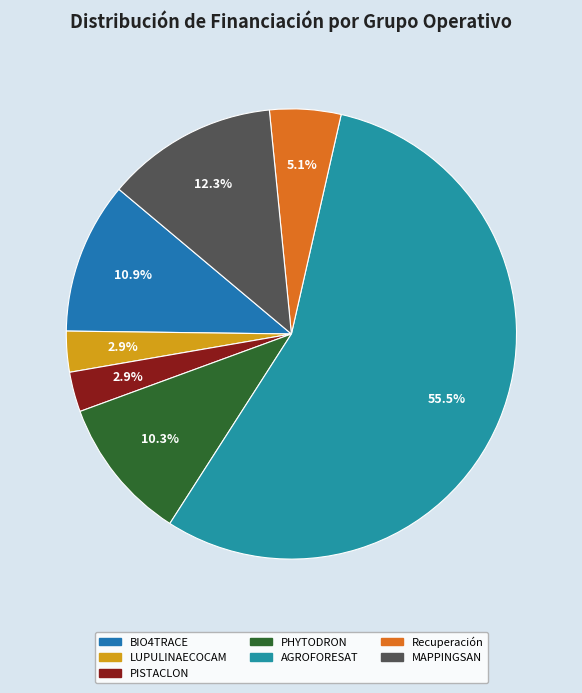

To the nearest percent, what portion does AGROFORESAT represent?

56%